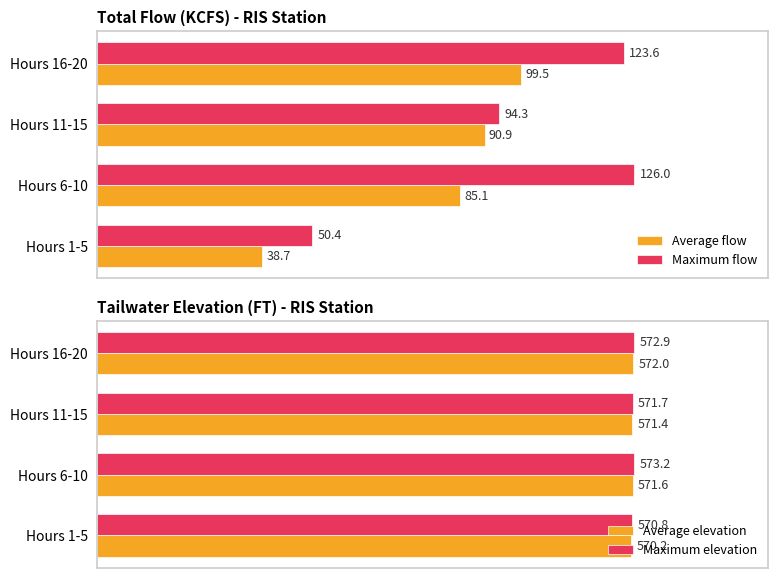

List the labels in order of Average flow value, largest first.

Hours 16-20, Hours 11-15, Hours 6-10, Hours 1-5